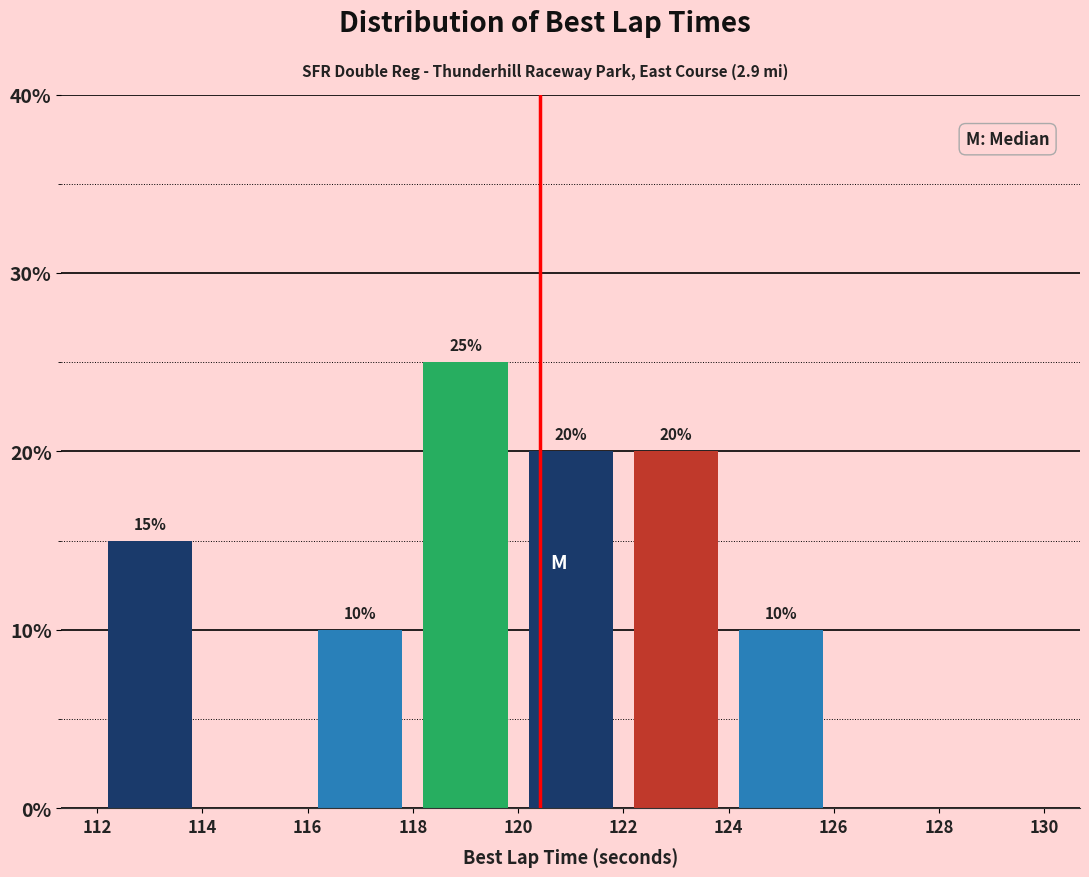

Which range on the x-axis has the tallest bar?

118 to 120